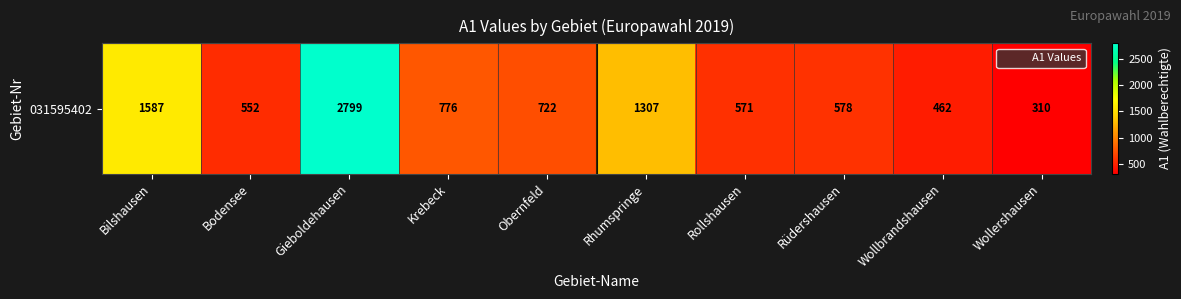

How many distinct data groups are displayed?

1